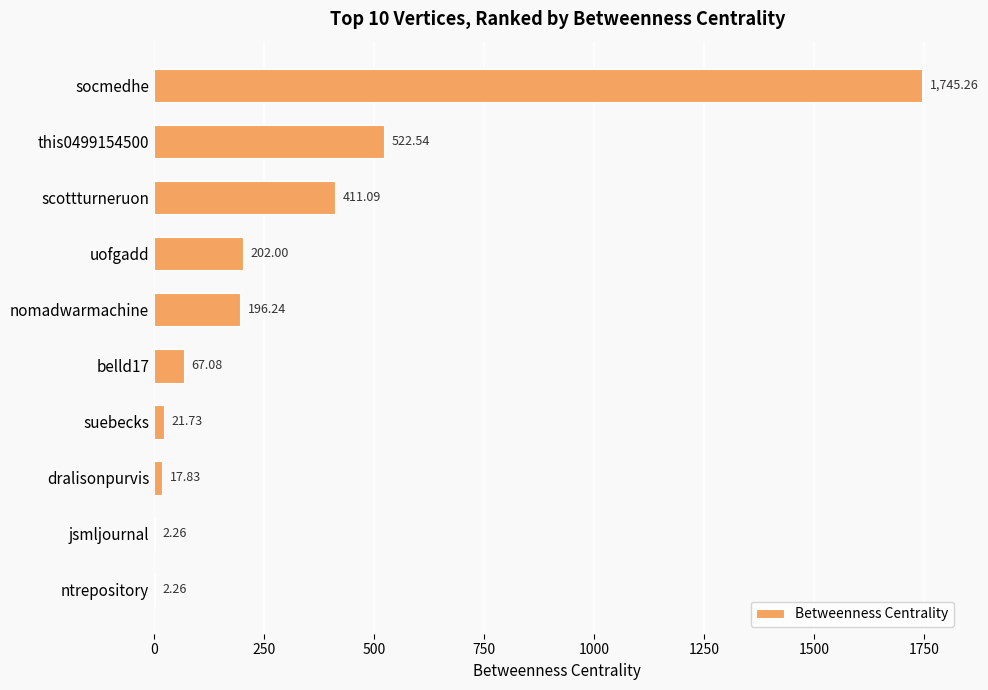

How many categories are shown in the chart?

10